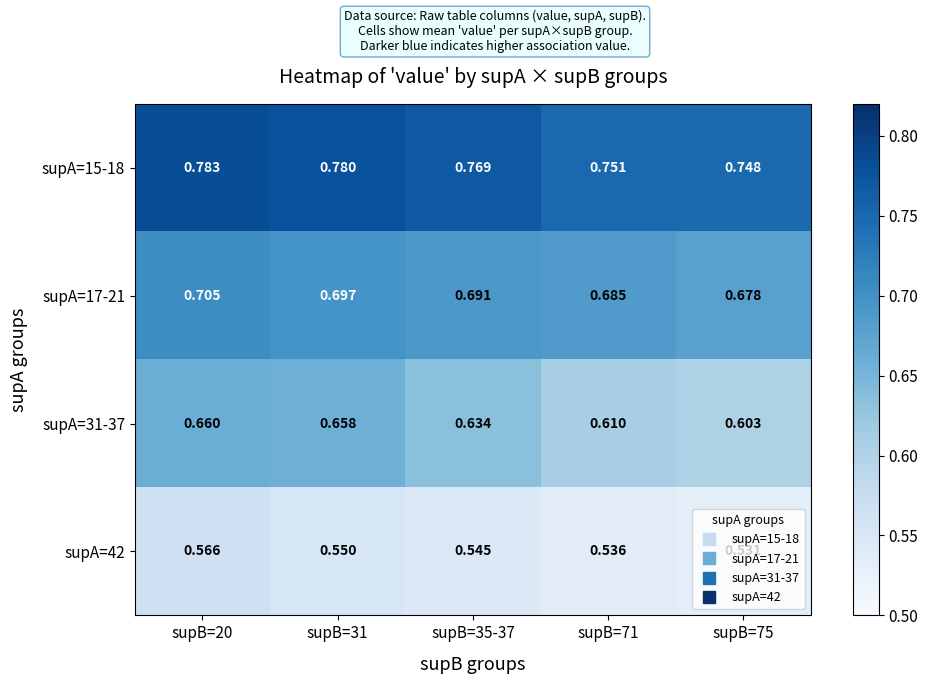

List the series in order of their overall mean, lowest first.

supA=42, supA=31-37, supA=17-21, supA=15-18